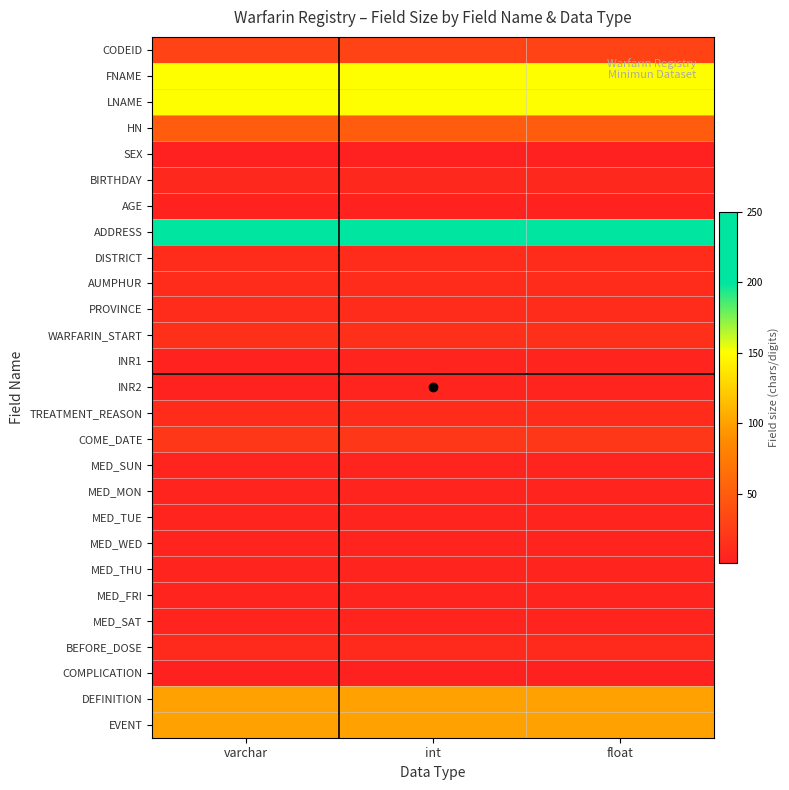

What is the total value across all series at float?

977